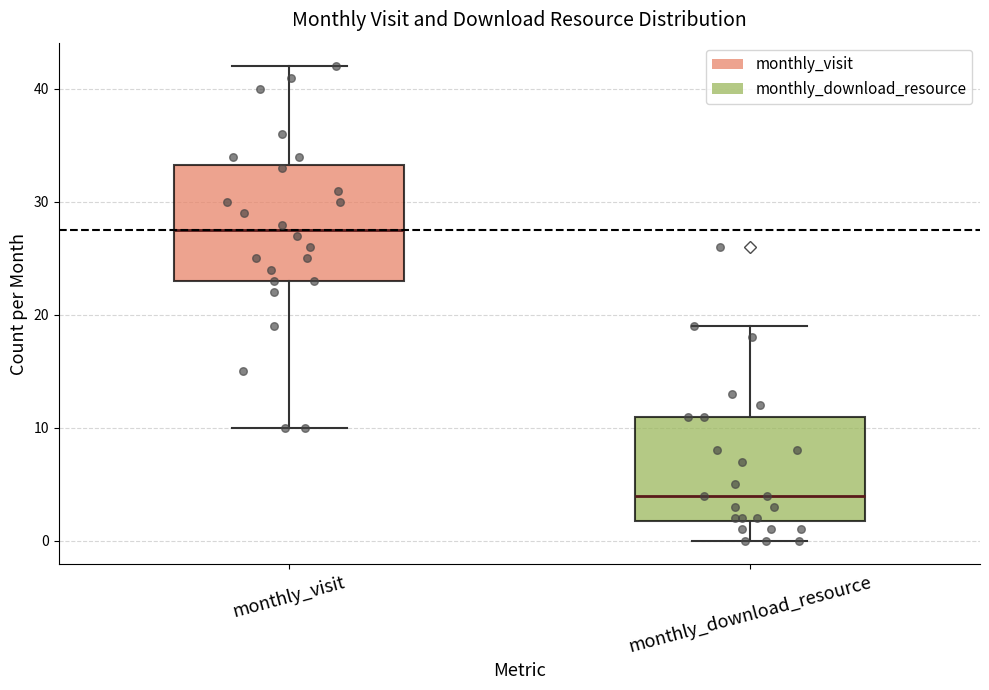

Which box has the highest median line?

monthly_visit